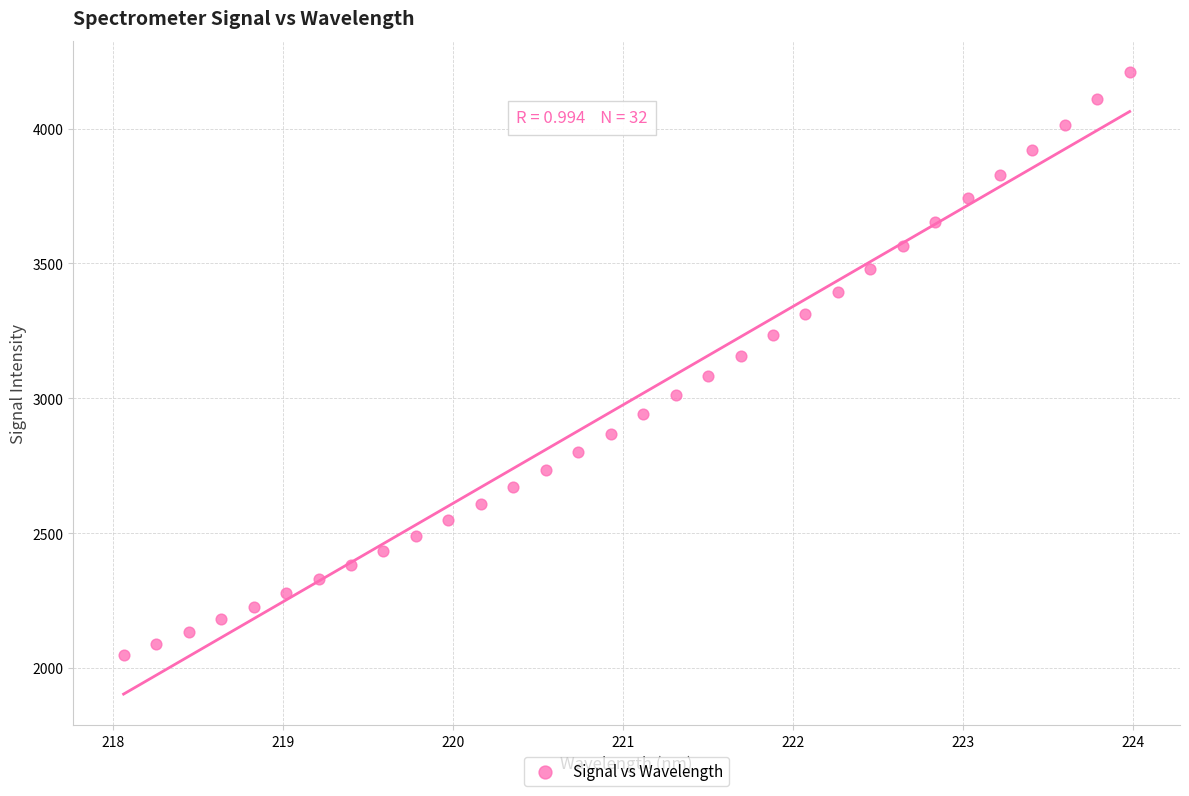

What is the range of X values (max minus min)?

5.9